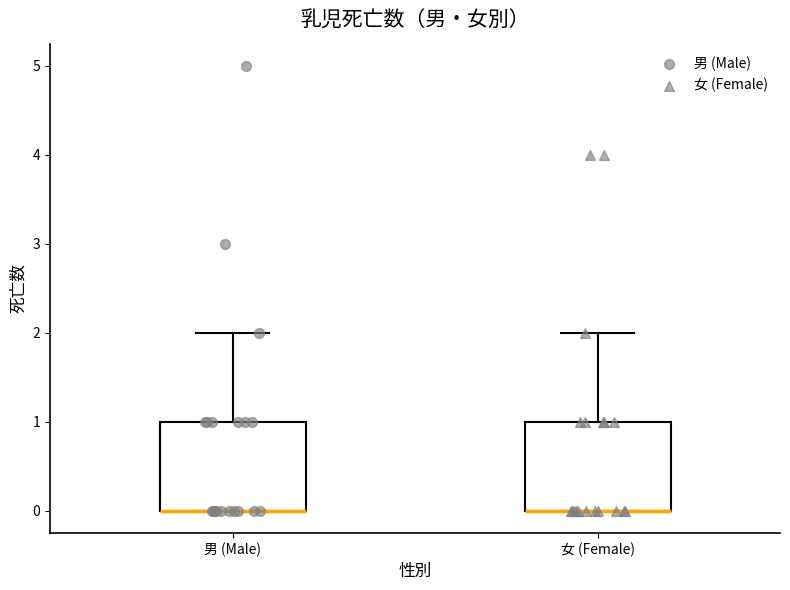

Where is the upper edge of the box for 女 (Female) on the y-axis? The values are not printed on the chart, so give them approximately, as read against the axis.

1